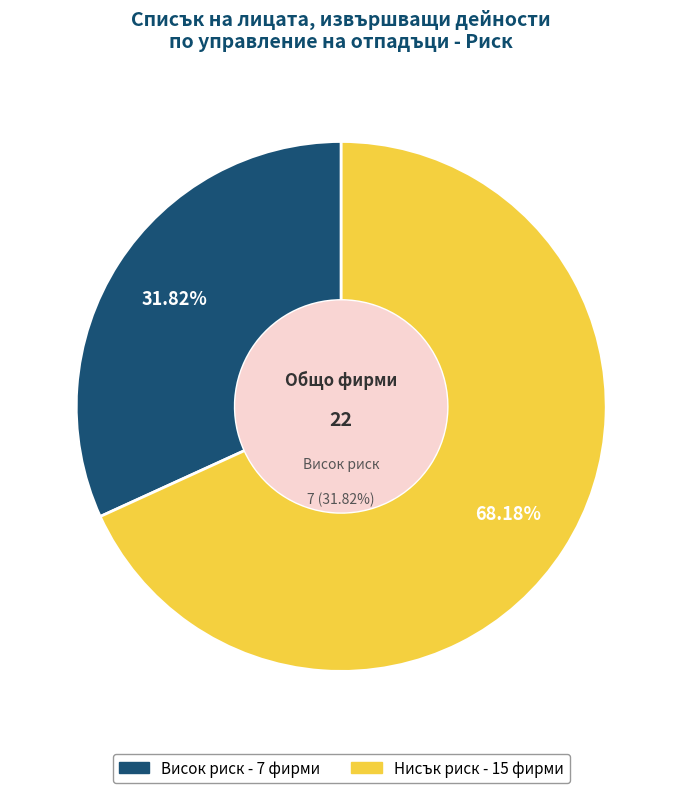

Which slice is the smallest?

висок